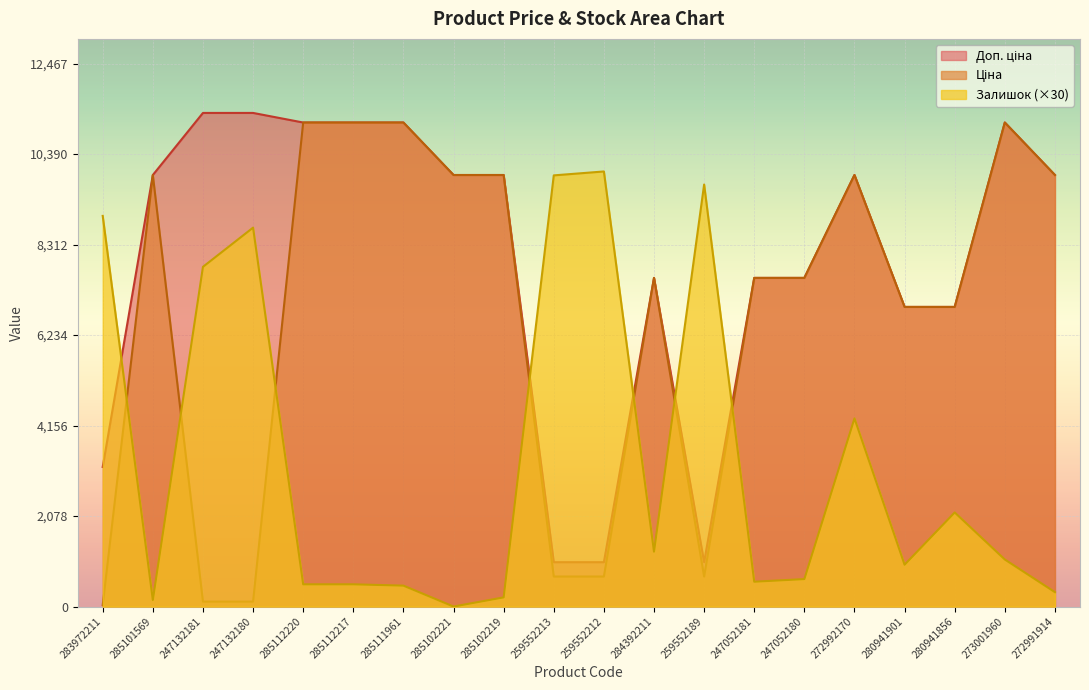

What is the total value across all series at 284392211?

16351.8